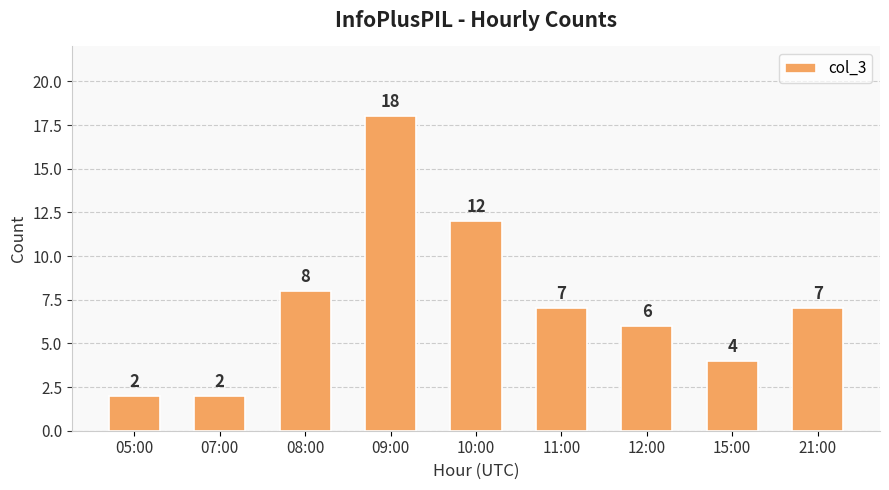

What is the ratio of the value at 09:00 to the value at 08:00?

2.2